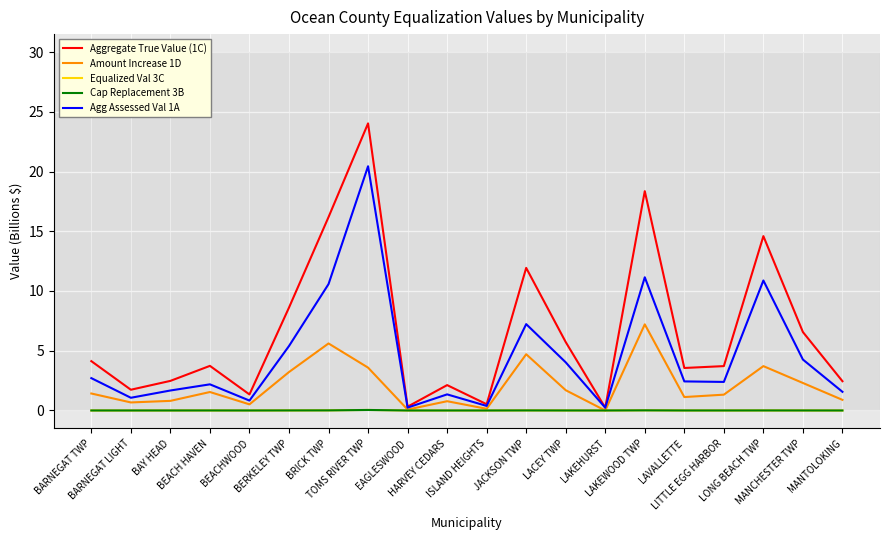

Which series has the widest spread of values?

Aggregate True Value (1C)